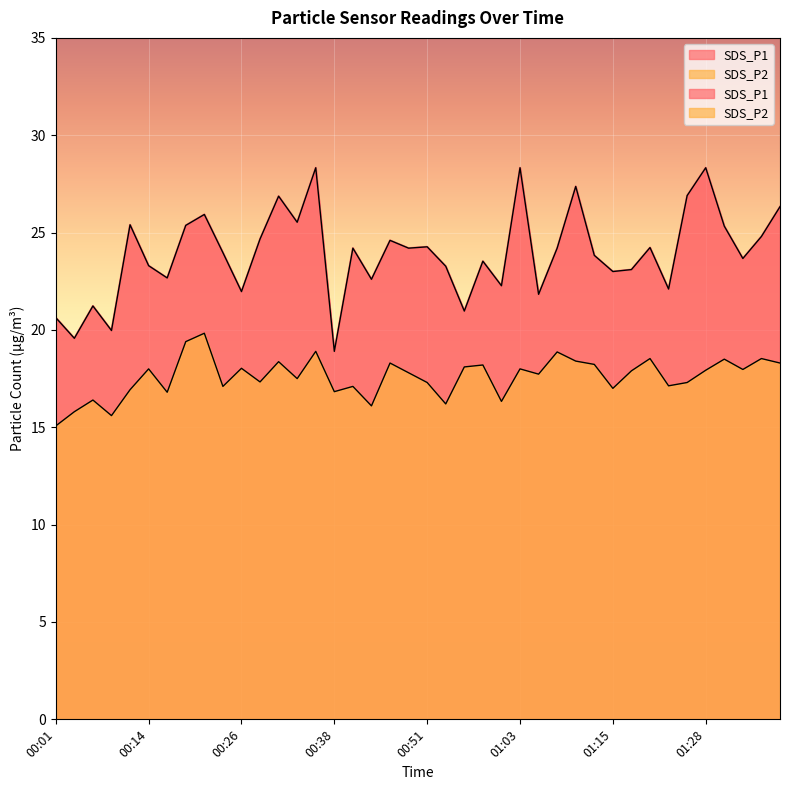

Count the number of data series in this chart.

2